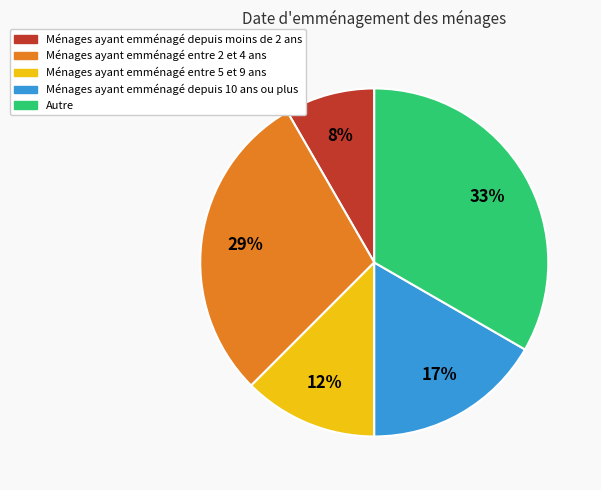

To the nearest percent, what is the average slice percentage?

20%